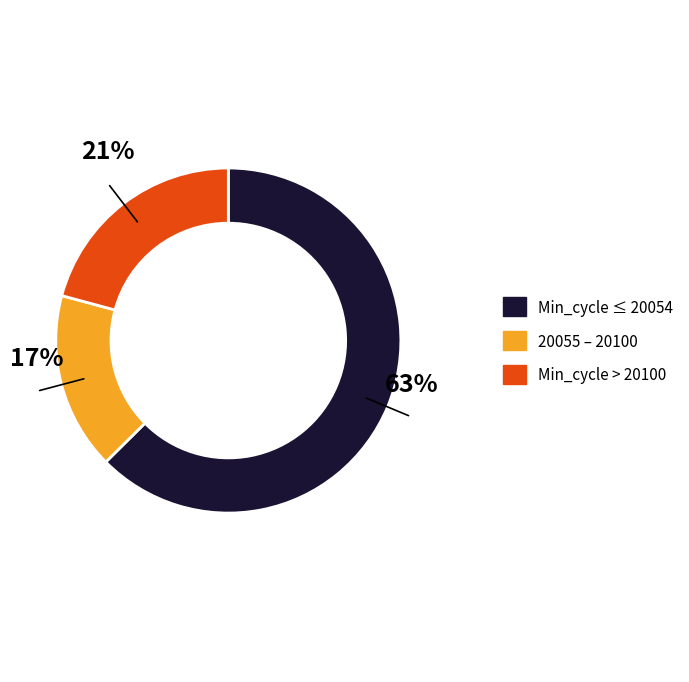

Is there a majority slice in this chart?

Yes